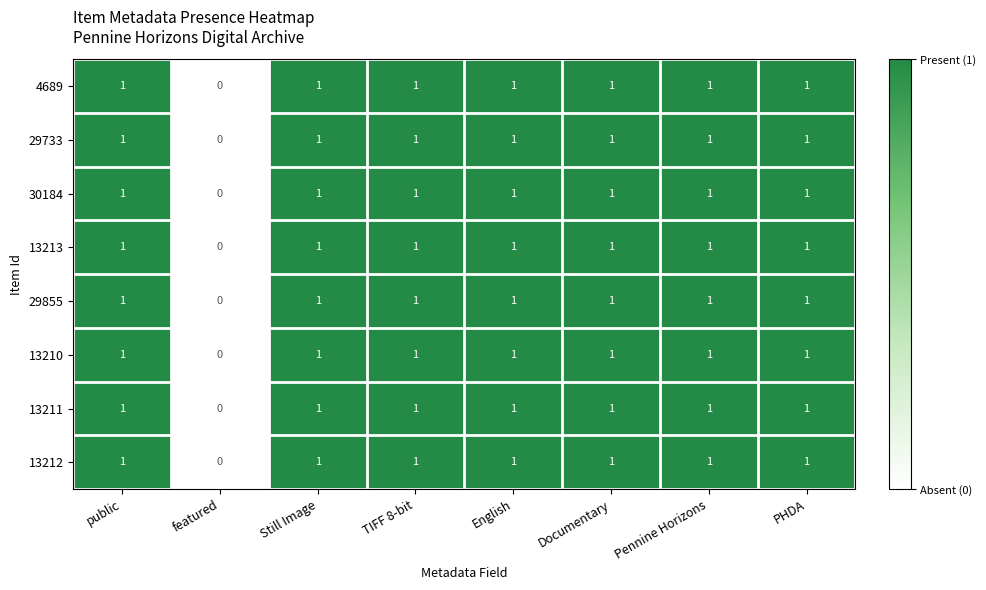

What is the total value across all series at Pennine Horizons?

8